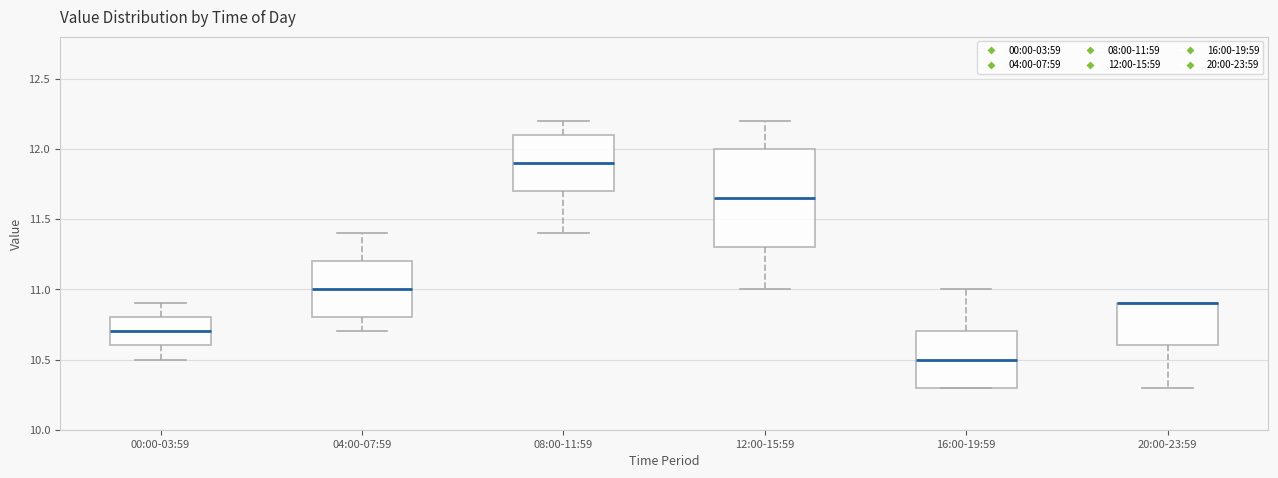

Which box is the tallest, from its lower edge to its upper edge?

12:00-15:59